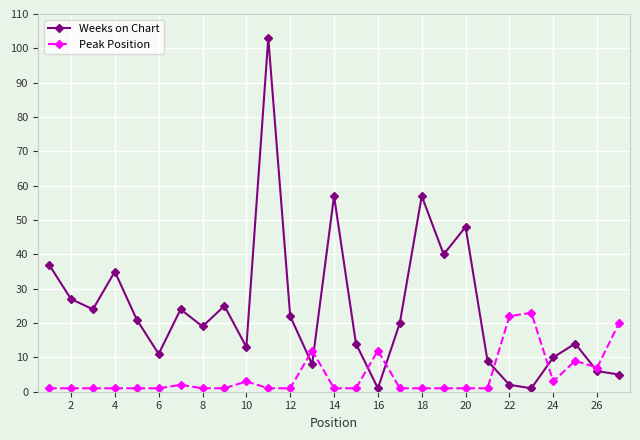

What is the maximum value shown in the chart?

103